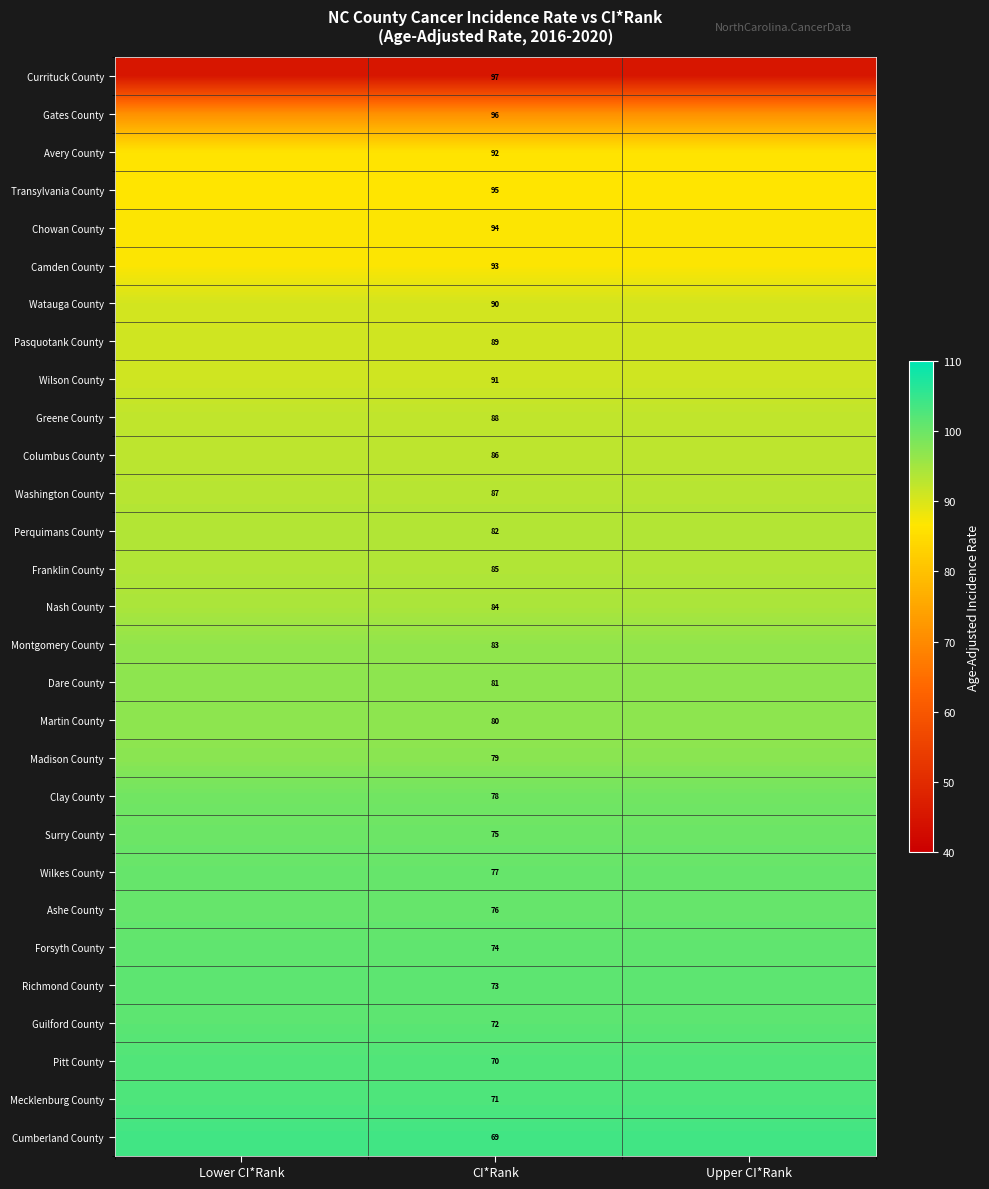

Is it true that Richmond County equals 73.0 at CI*Rank?

True